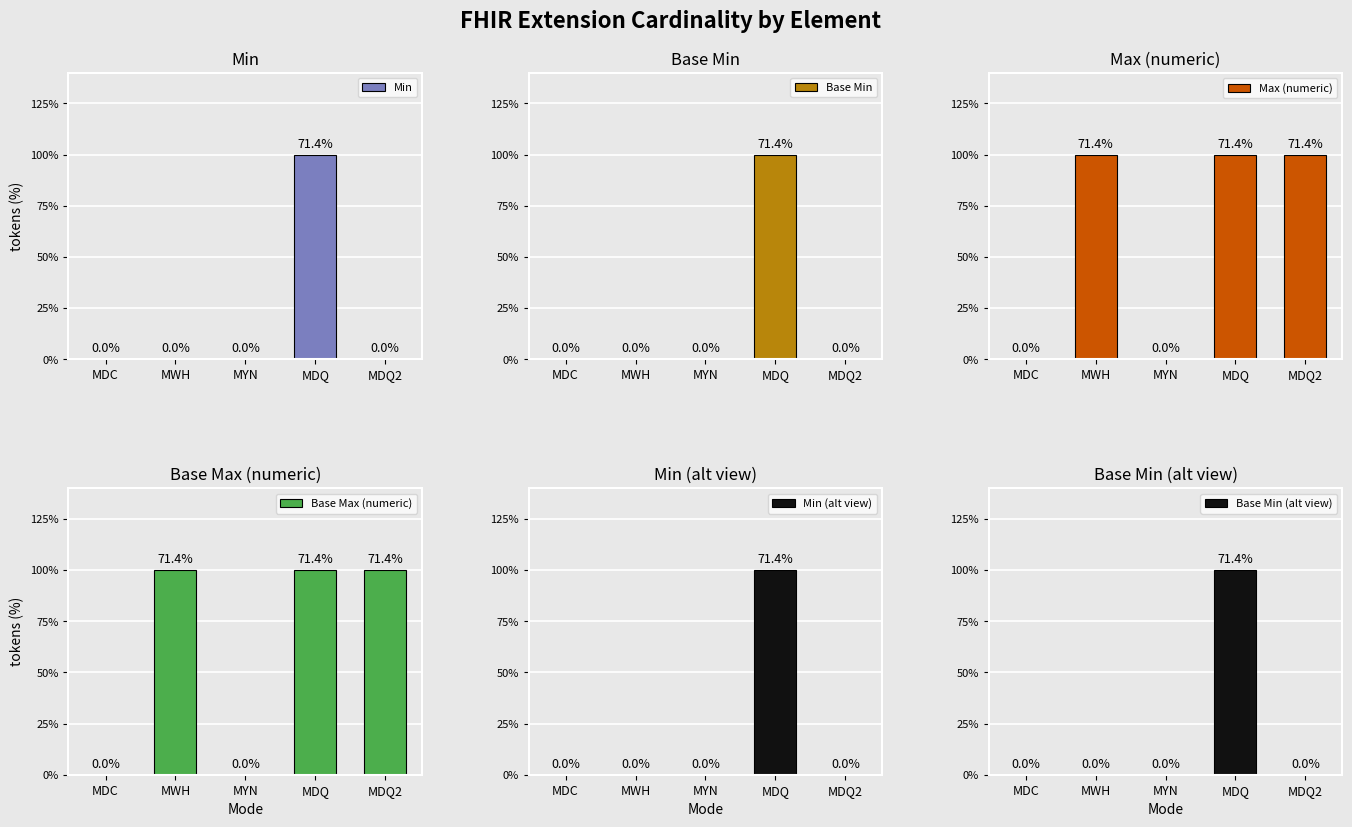

The value of Max (numeric) at MWH is 1. True or false?

True